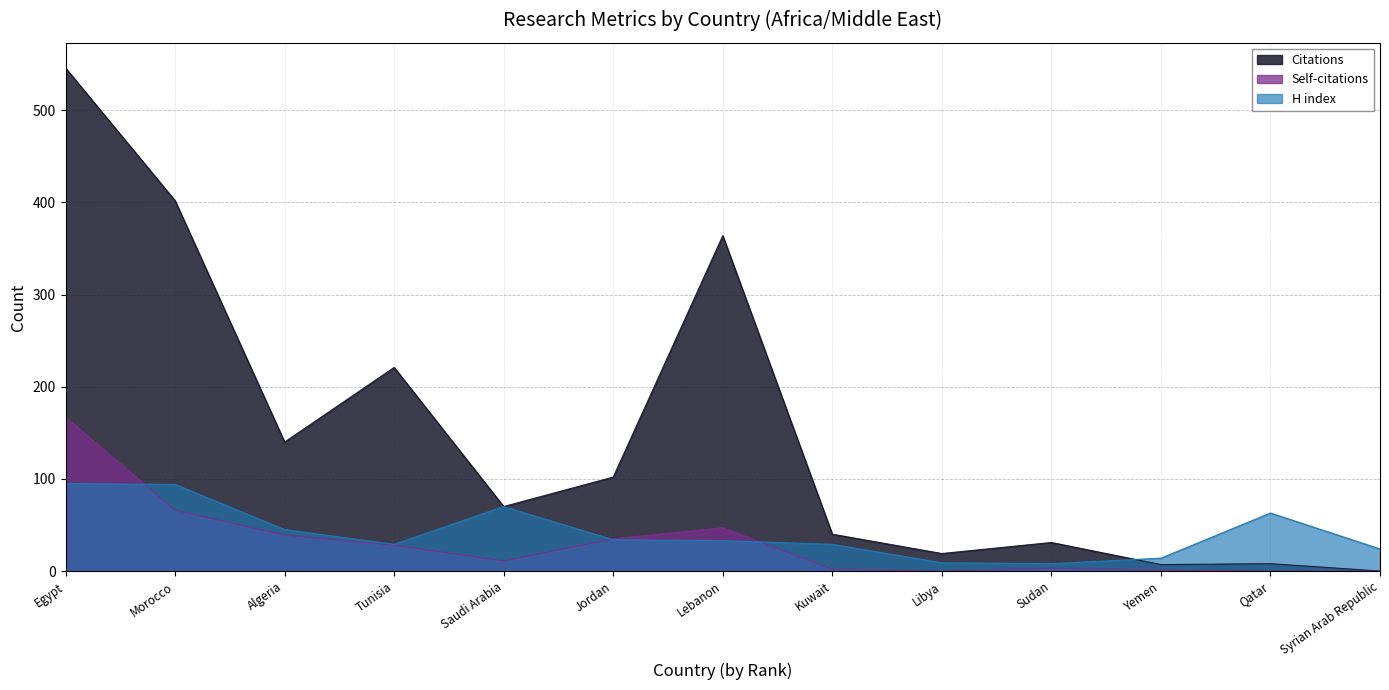

Reading right to left, list all the values displayed in this chart.

Citations: Syrian Arab Republic=0	Qatar=8	Yemen=7	Sudan=31	Libya=19	Kuwait=40	Lebanon=364	Jordan=102	Saudi Arabia=70	Tunisia=221	Algeria=140	Morocco=402	Egypt=546
Self-citations: Syrian Arab Republic=0	Qatar=0	Yemen=1	Sudan=3	Libya=0	Kuwait=2	Lebanon=47	Jordan=35	Saudi Arabia=11	Tunisia=28	Algeria=39	Morocco=66	Egypt=167
H index: Syrian Arab Republic=24	Qatar=63	Yemen=14	Sudan=8	Libya=9	Kuwait=29	Lebanon=33	Jordan=34	Saudi Arabia=70	Tunisia=29	Algeria=45	Morocco=94	Egypt=95